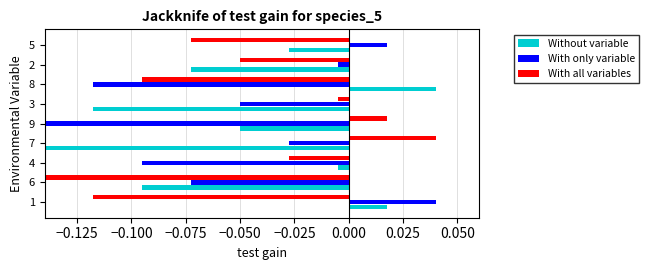

The Without variable series shows -0.0 at 9. True or false?

False